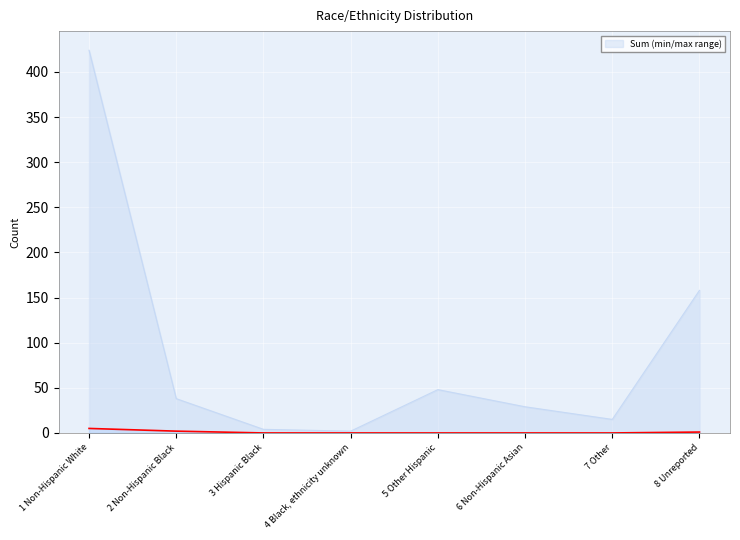

The value of Sum (min/max range) at 6 Non-Hispanic Asian is 11. True or false?

False